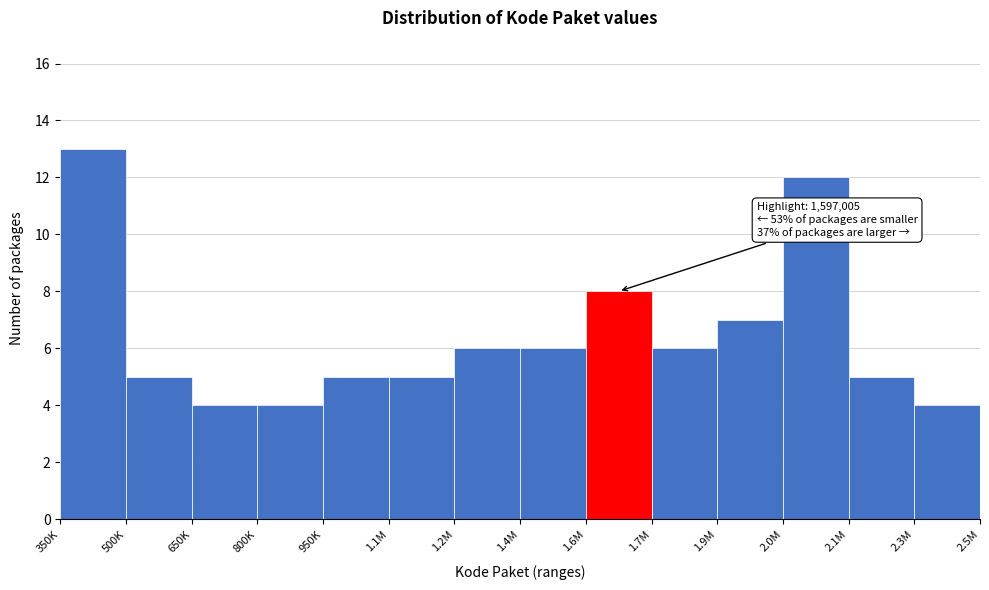

Reading left to right, list all the values displayed in this chart.

350K=13	500K=5	650K=4	800K=4	950K=5	1.1M=5	1.2M=6	1.4M=6	1.6M=8	1.7M=6	1.9M=7	2.0M=12	2.1M=5	2.3M=4